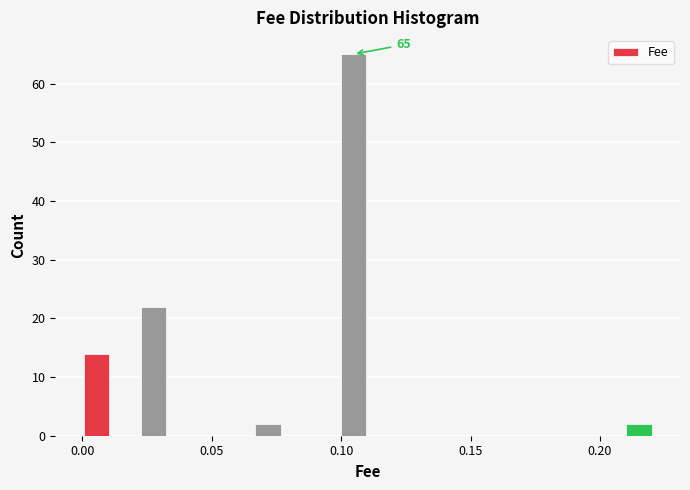

Read against the x-axis, roughly where is the centre of the tallest bar?

0.105